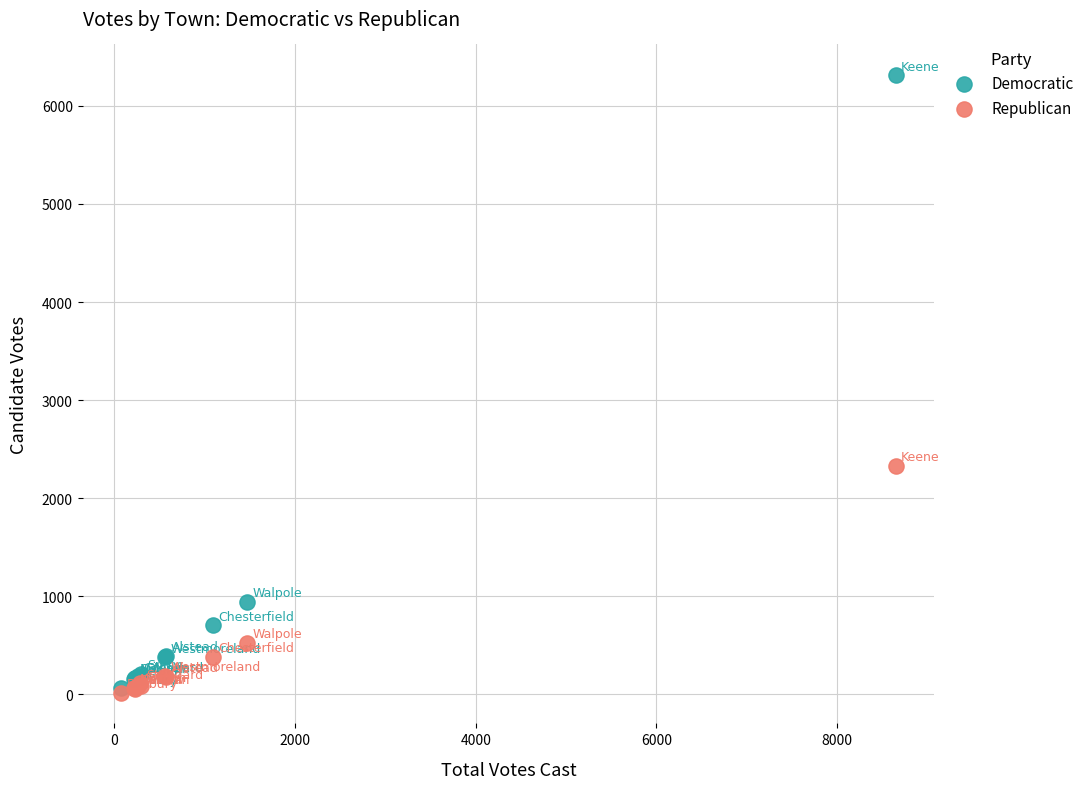

What are all the series names shown in the legend?

Democratic, Republican